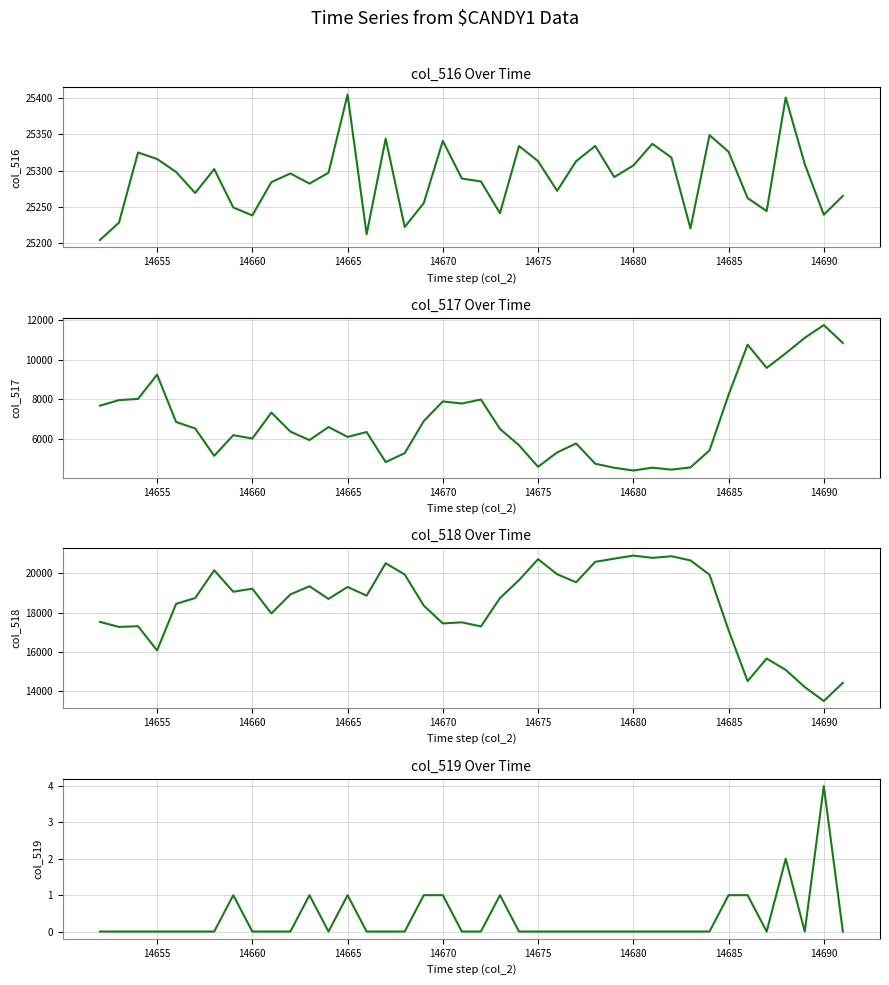

True or false: col_517 has more than 1 points higher than both neighbors.

True